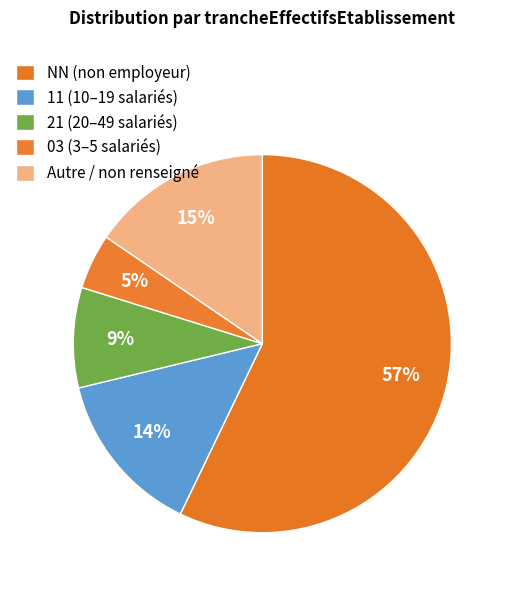

Which category accounts for the majority?

NN